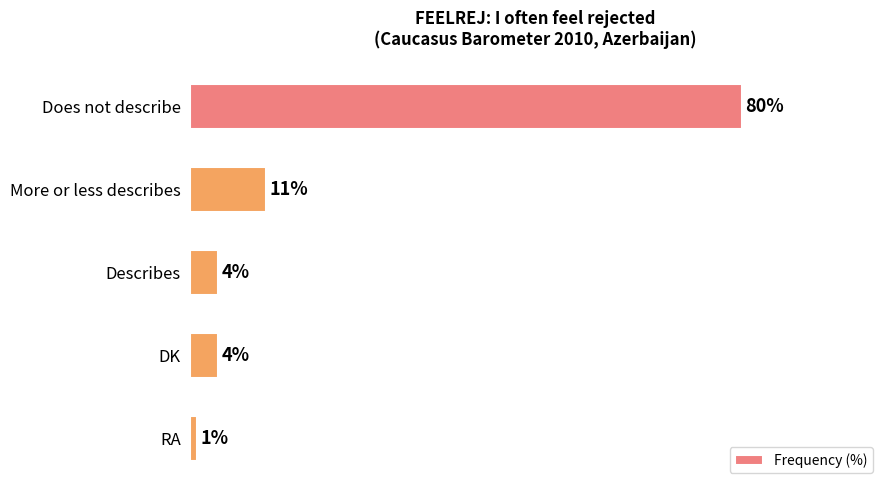

What is the label of the 4th bar from the top?

DK